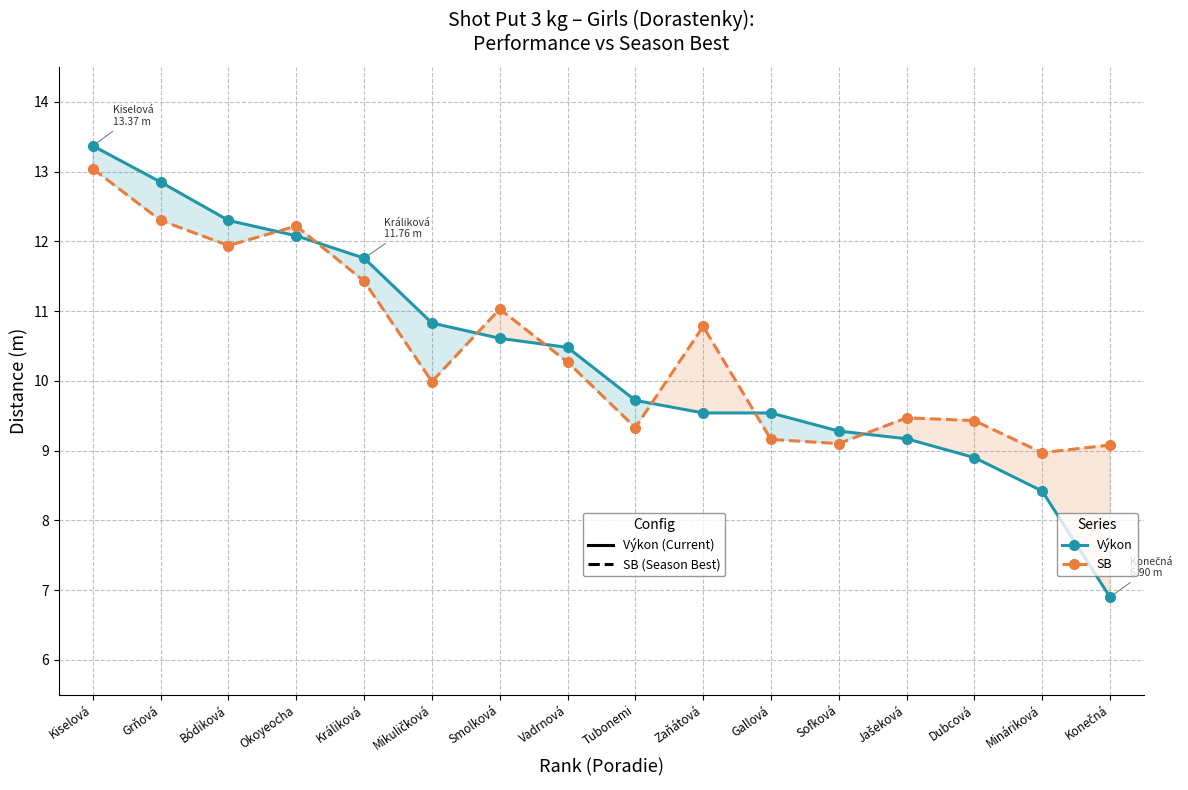

Reading right to left, extract all data points from this chart.

Výkon (Current Performance): Konečná=6.9	Mináriková=8.4	Dubcová=8.9	Jašeková=9.2	Sofková=9.3	Gallová=9.5	Zaňátová=9.5	Tubonemi=9.7	Vadrnová=10.5	Smolková=10.6	Mikuličková=10.8	Králiková=11.8	Okoyeocha=12.1	Bódiková=12.3	Grňová=12.8	Kiselová=13.4
SB (Season Best): Konečná=9.1	Mináriková=9.0	Dubcová=9.4	Jašeková=9.5	Sofková=9.1	Gallová=9.2	Zaňátová=10.8	Tubonemi=9.3	Vadrnová=10.3	Smolková=11.0	Mikuličková=10.0	Králiková=11.4	Okoyeocha=12.2	Bódiková=11.9	Grňová=12.3	Kiselová=13.0